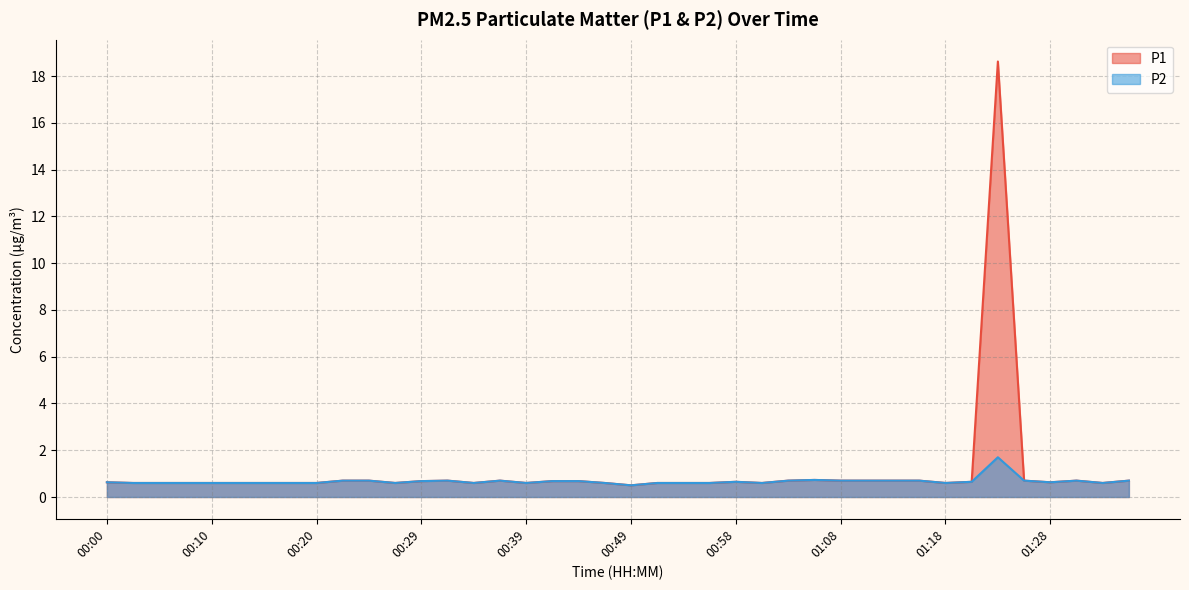

Rank the series by their maximum value, from highest to lowest.

P1, P2